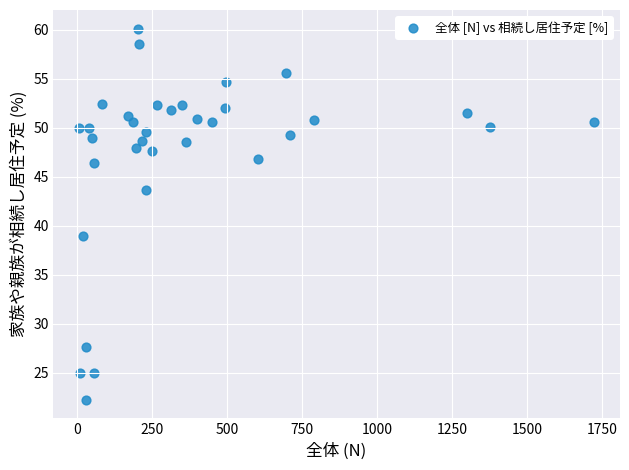

What Y value in the scatter plot is closest to 41?

38.9